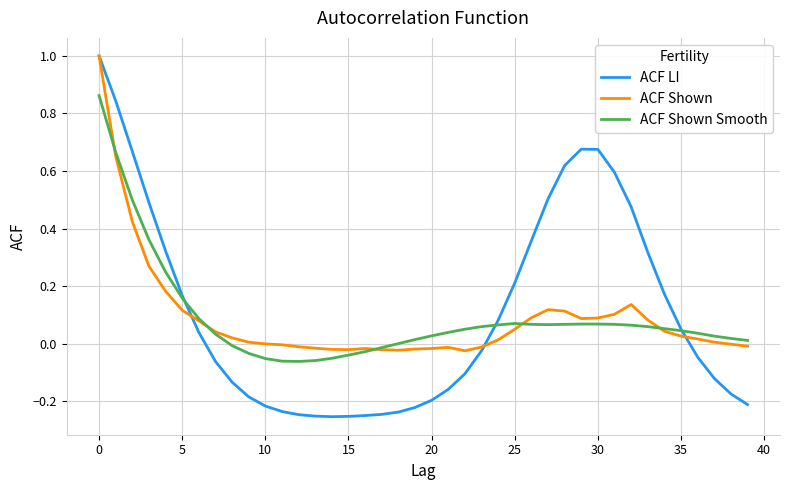

Which series has the widest spread of values?

ACF LI